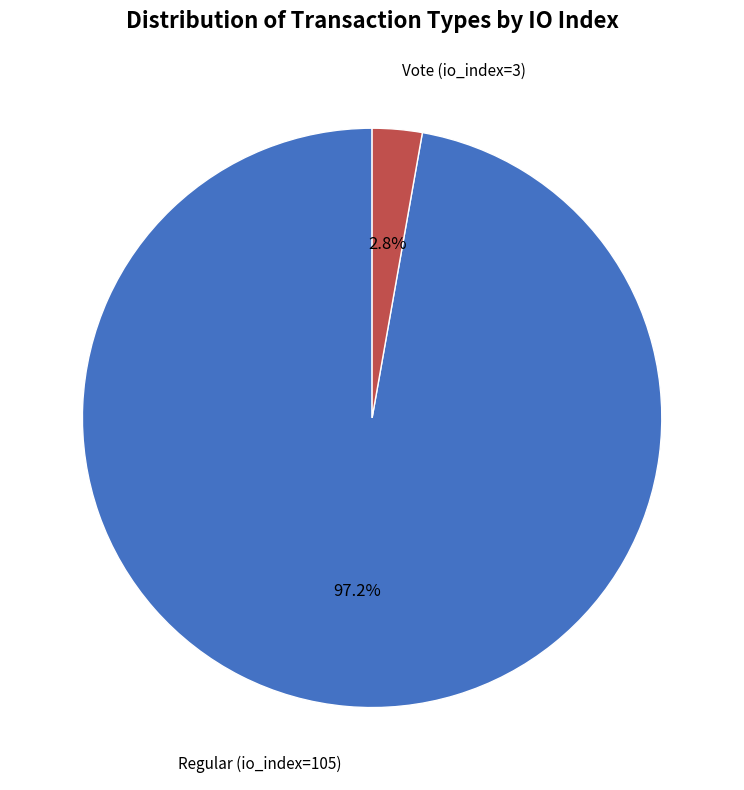

Is there any slice that represents more than half of the pie?

Yes